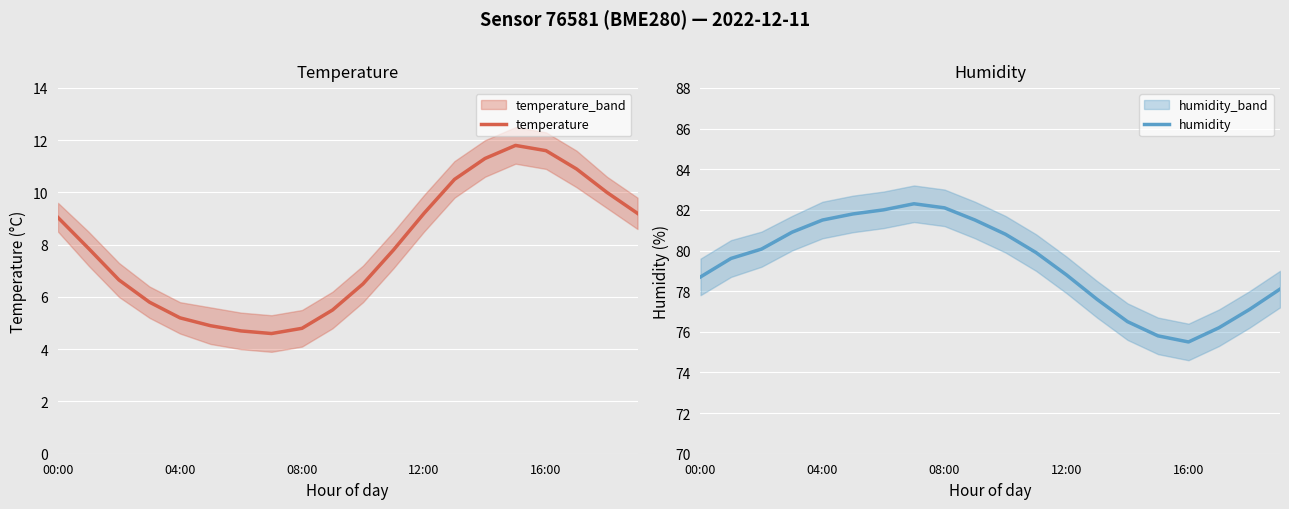

True or false: humidity and temperature cross at least once.

False